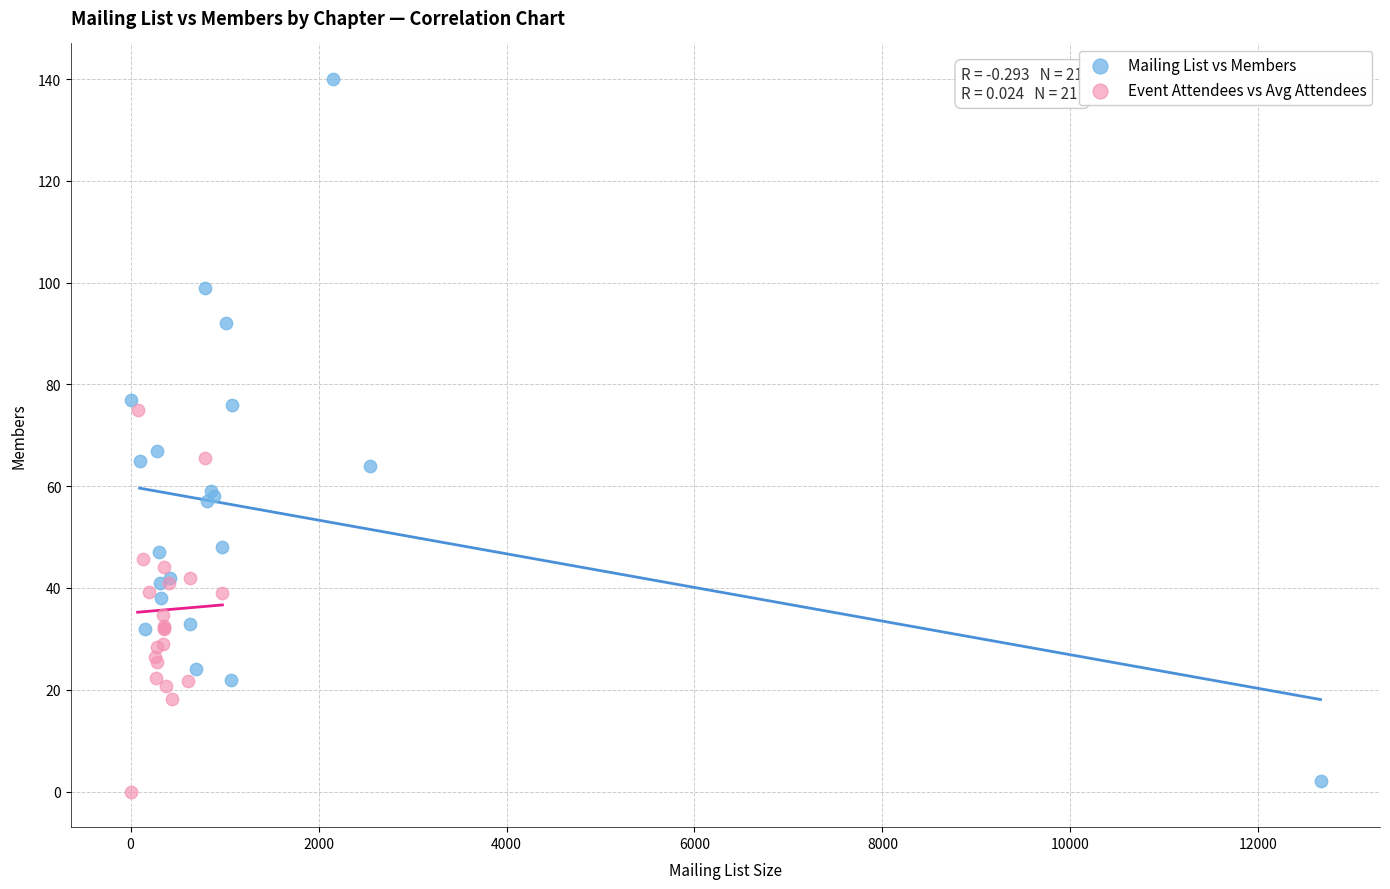

Which series has the widest spread of Y values?

Mailing List vs Members